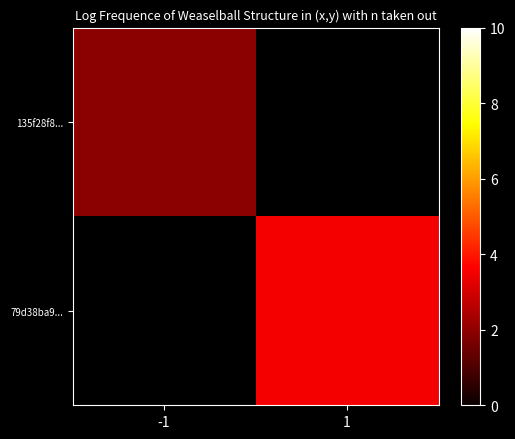

Which label corresponds to the largest value in the chart?

1